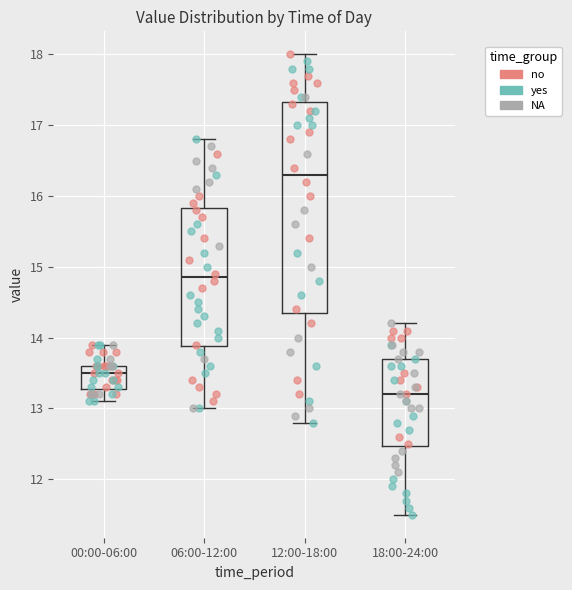

Reading left to right, transcribe this box plot: for each box, give where its median line is, the range the box spans, and where its two whiskers end, as read against the y-axis. The values are not printed on the chart, so give them approximately, as read against the axis.

00:00-06:00: median 13.5, box 13.3 to 13.6, whiskers 13.1 to 13.9
06:00-12:00: median 14.9, box 13.9 to 15.8, whiskers 13.0 to 16.8
12:00-18:00: median 16.3, box 14.4 to 17.3, whiskers 12.8 to 18.0
18:00-24:00: median 13.2, box 12.5 to 13.7, whiskers 11.5 to 14.2